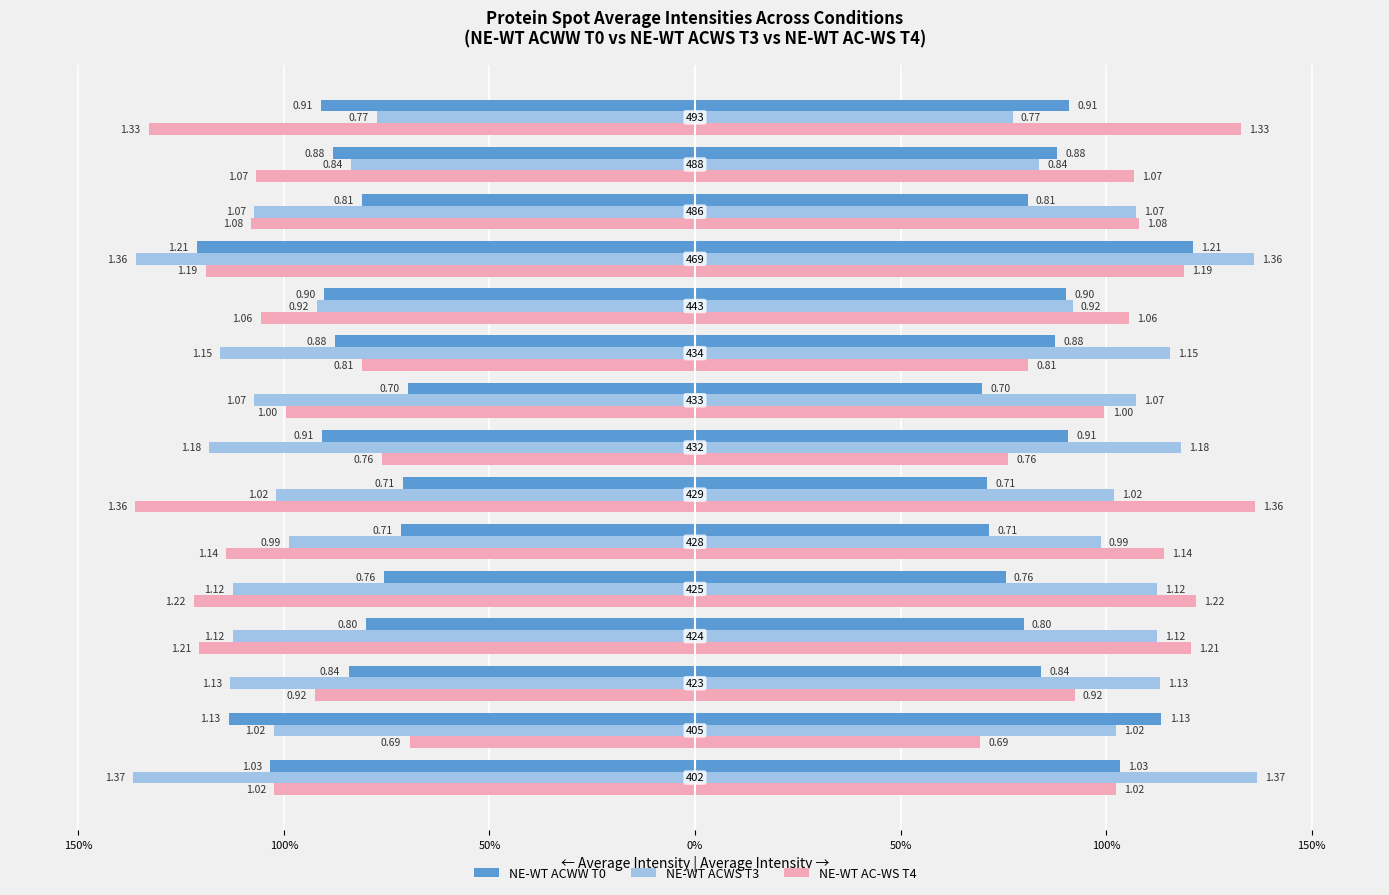

Which series has the widest spread of values?

NE-WT AC-WS T4